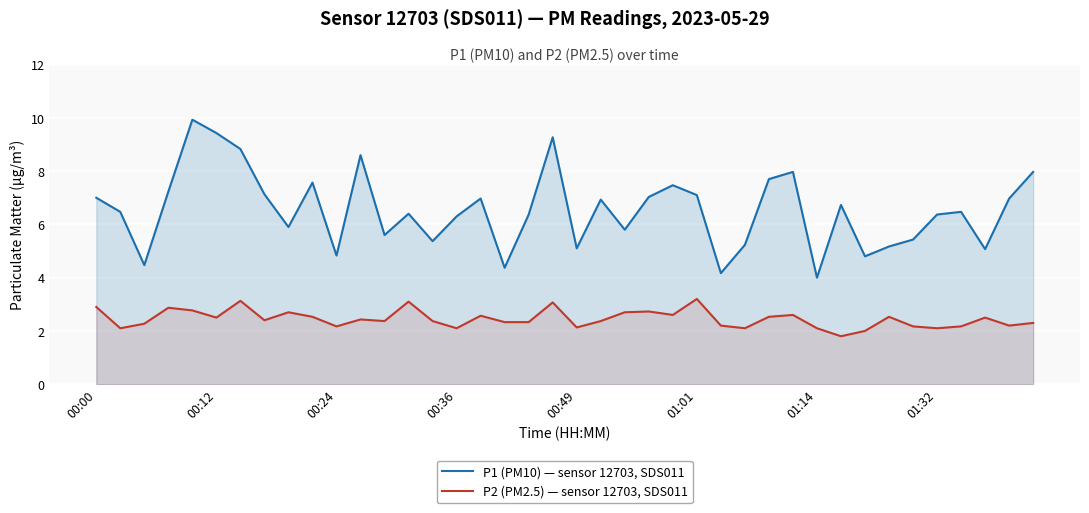

Between 11 and 39, which is larger?

11